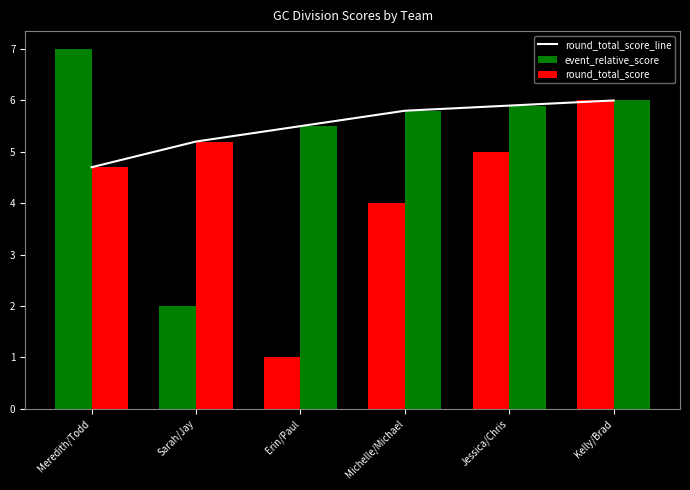

What is the sum of the values at Jessica/Chris and Meredith/Todd?

10.6